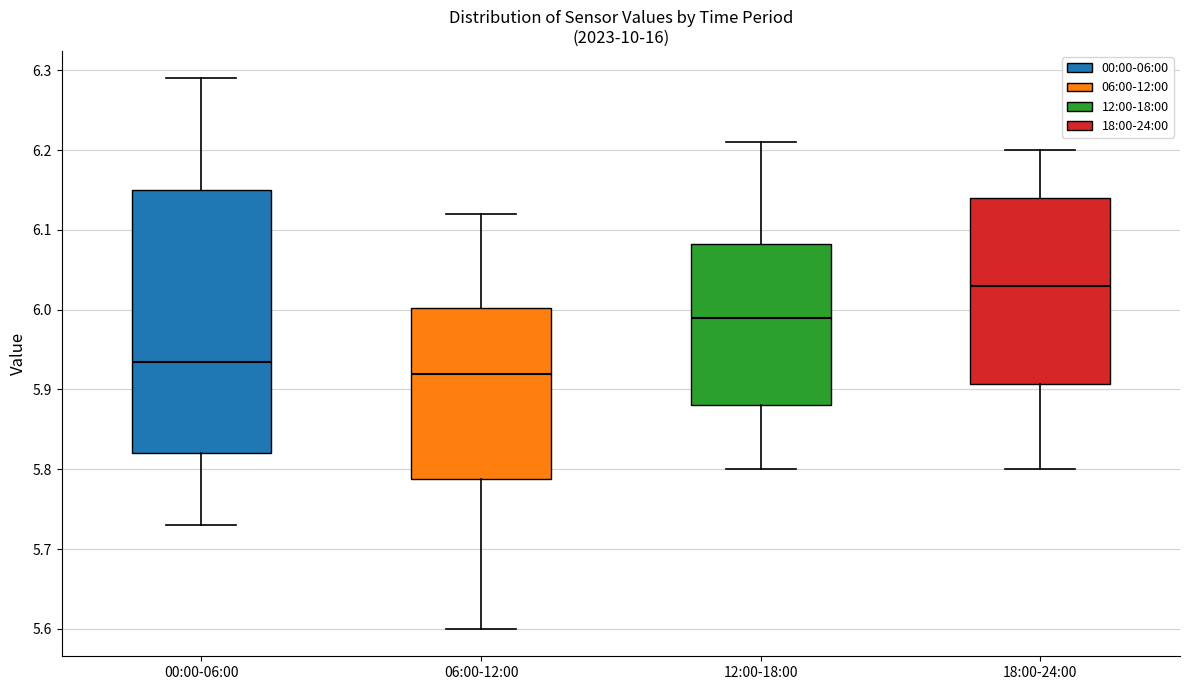

Which box has the lowest median line?

06:00-12:00